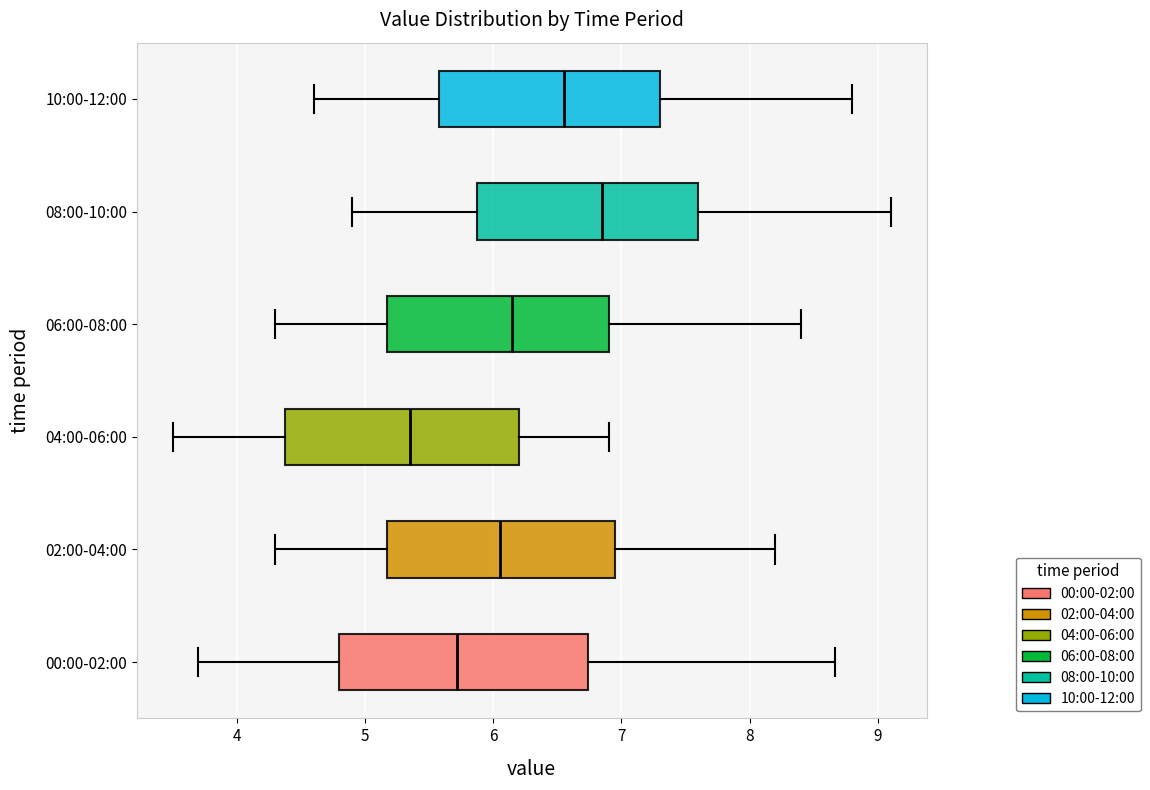

Where is the right edge of the box for 00:00-02:00 on the x-axis? The values are not printed on the chart, so give them approximately, as read against the axis.

6.7